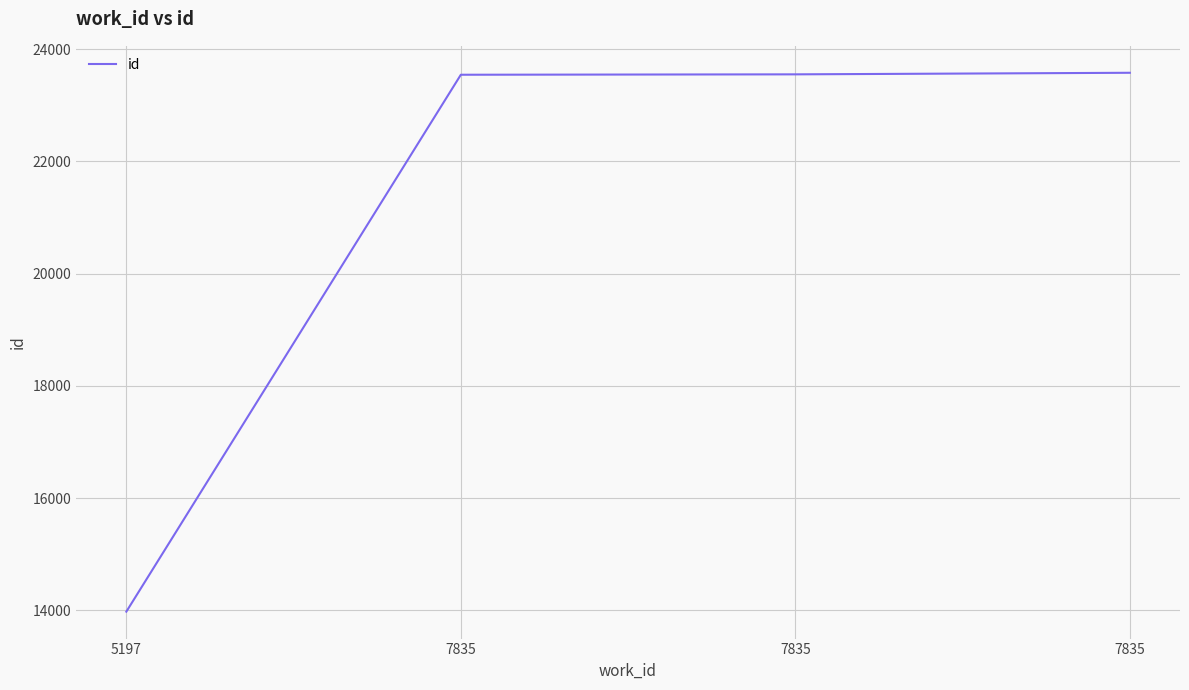

At which label is the value closest to 18778?

7835